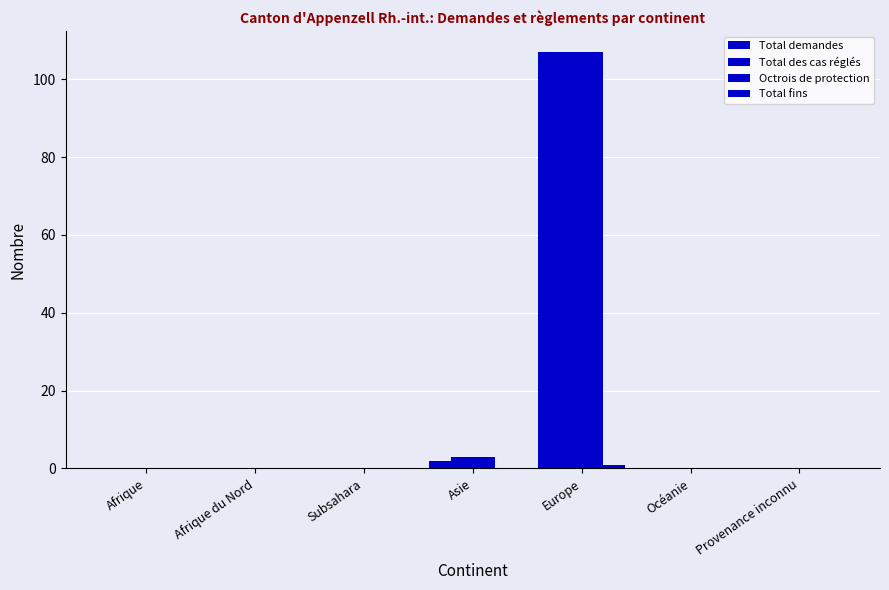

The value of Octrois de protection at Provenance inconnu is -40. True or false?

False